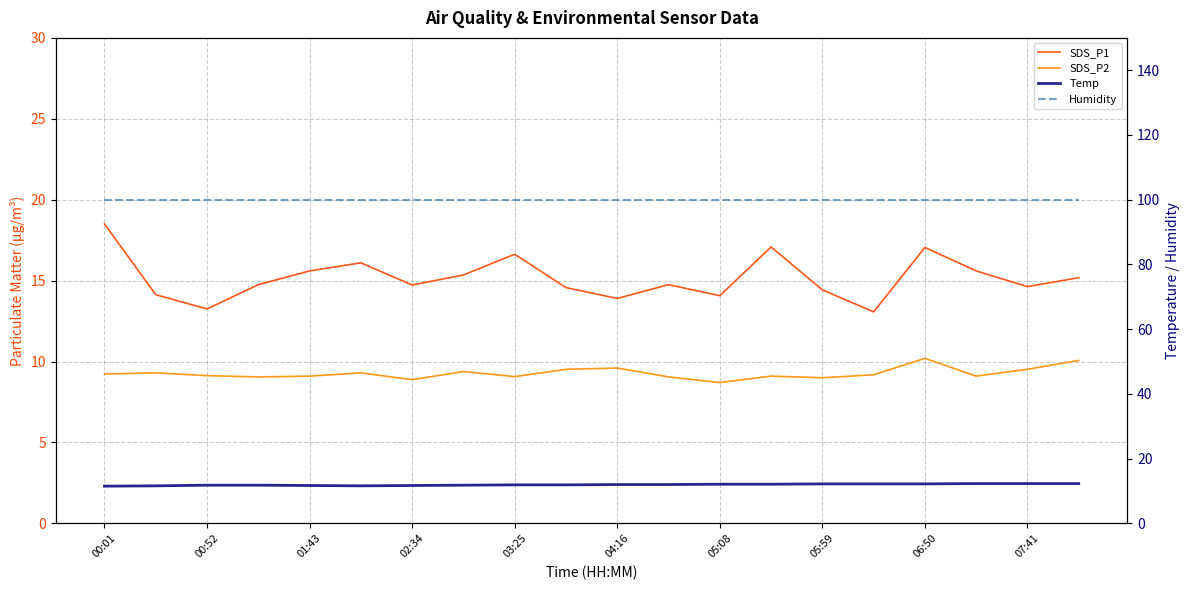

Which series has the widest spread of values?

SDS_P1